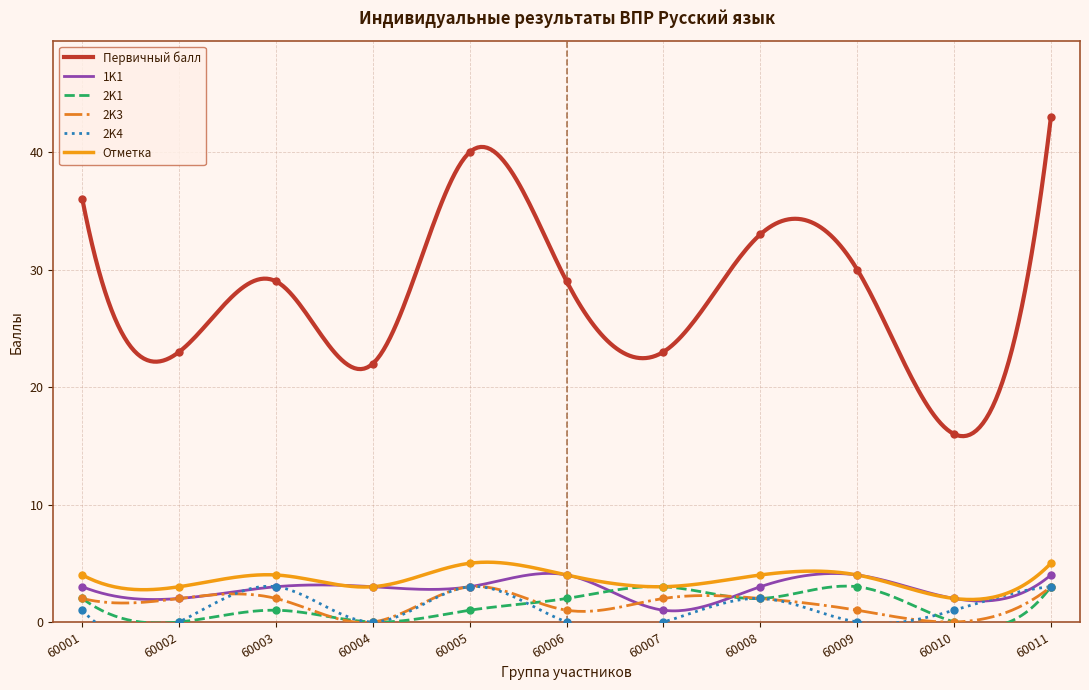

True or false: 1K1 and 2K1 intersect in this chart.

True